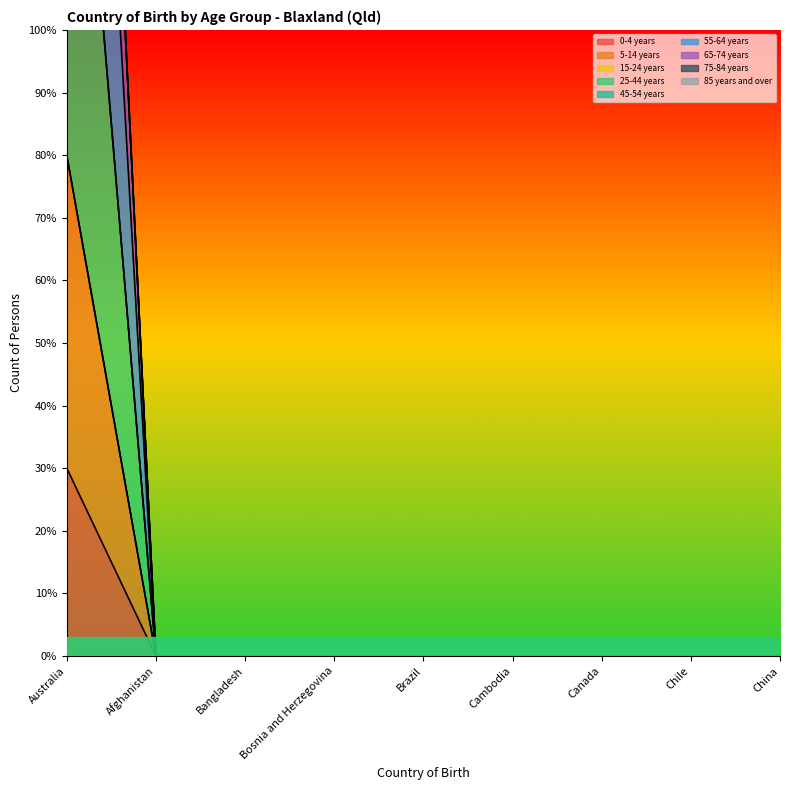

Does the chart have visible grid lines?

No